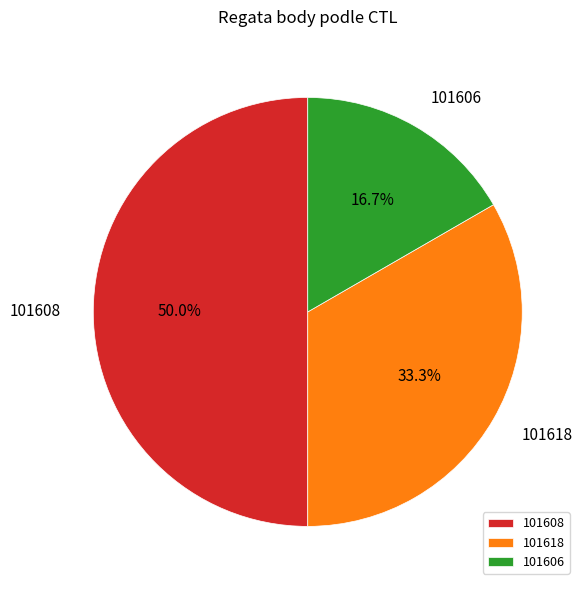

To the nearest percent, what is the difference between the 101608 and 101606 slice percentages?

33%